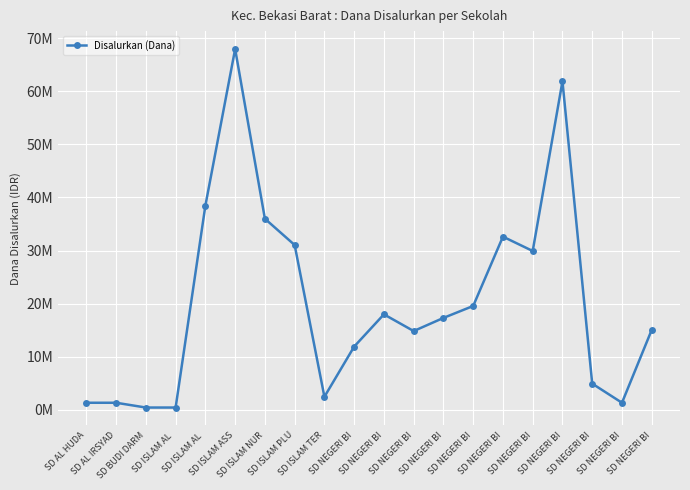

Rank the categories by value from lowest to highest.

SD BUDI DARM, SD ISLAM AL , SD AL HUDA, SD AL IRSYAD, SD NEGERI BI, SD ISLAM TER, SD NEGERI BI, SD NEGERI BI, SD NEGERI BI, SD NEGERI BI, SD NEGERI BI, SD NEGERI BI, SD NEGERI BI, SD NEGERI BI, SD ISLAM PLU, SD NEGERI BI, SD ISLAM NUR, SD ISLAM AL , SD NEGERI BI, SD ISLAM ASS